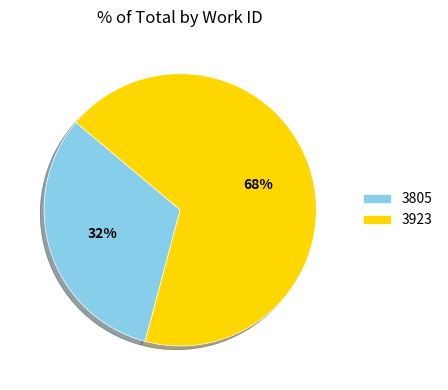

Approximately how many times larger is the value at 3805 compared to 3923?

0.5